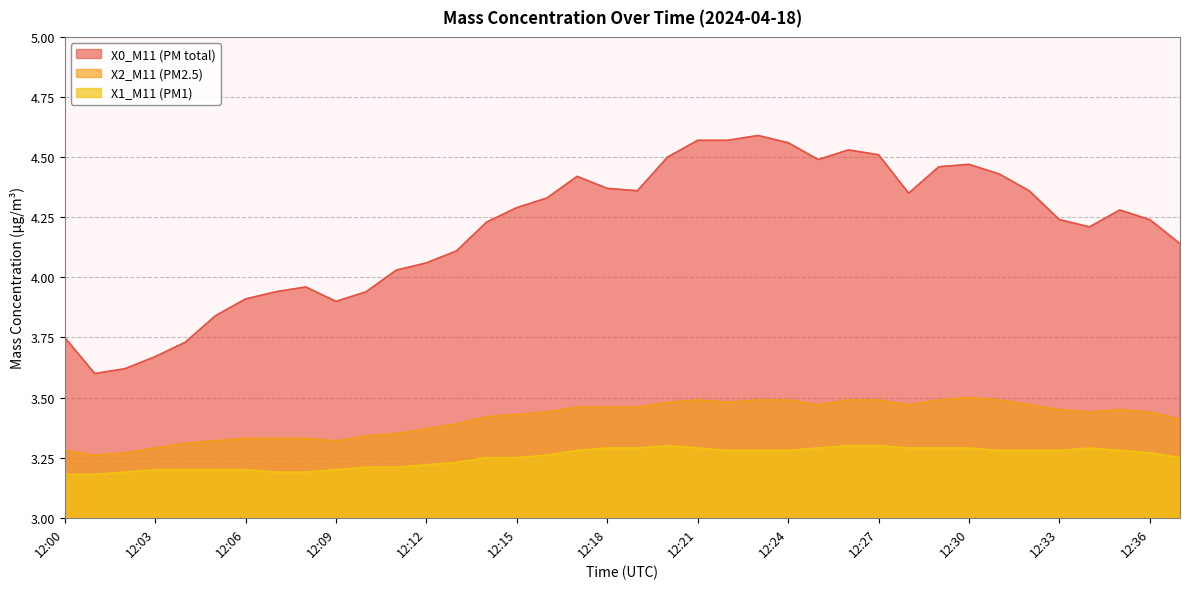

What is the difference between the X2_M11 (PM2.5) values at 12:14 and 12:20?

0.1